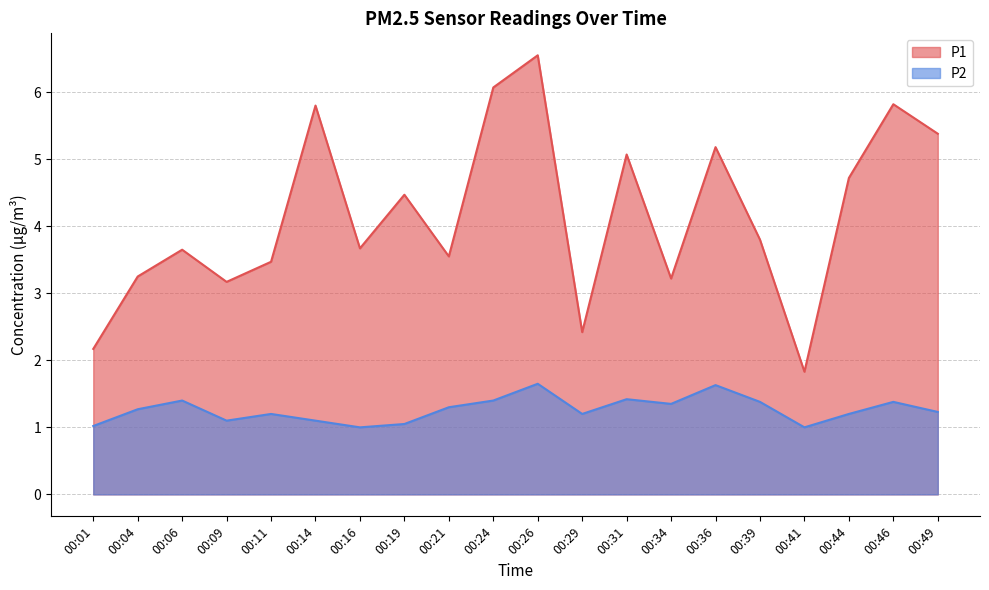

Count the number of data series in this chart.

2